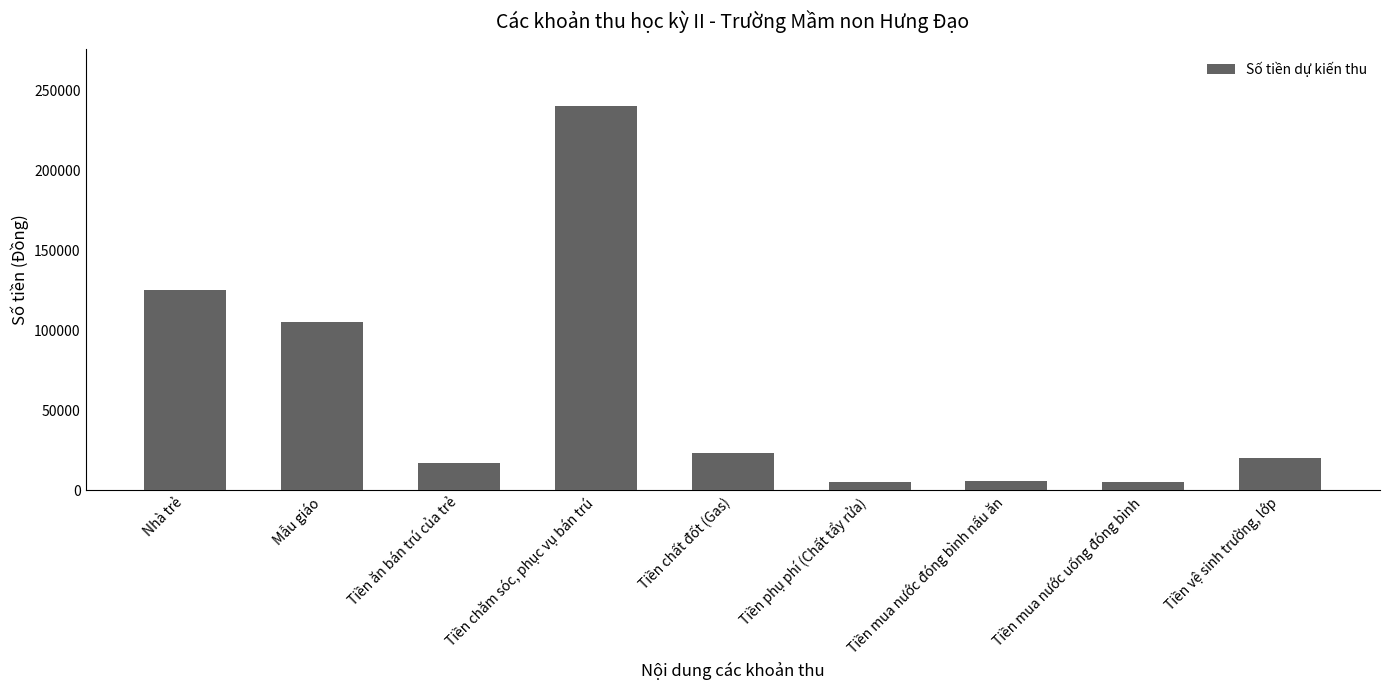

What is the ratio of the value at Tiền mua nước uống đóng bình to the value at Tiền mua nước đóng bình nấu ăn?

0.8